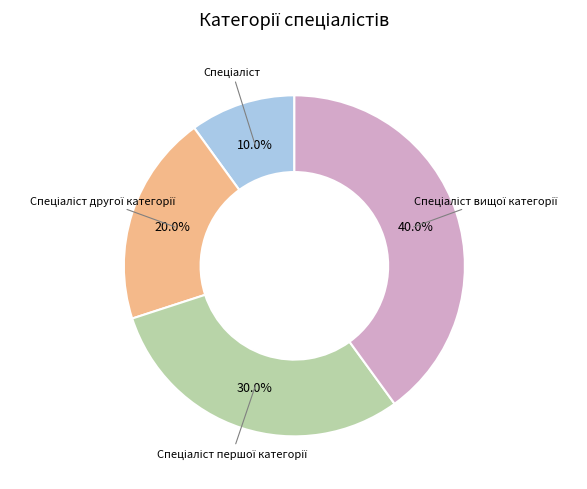

Count the number of slices in the pie.

4